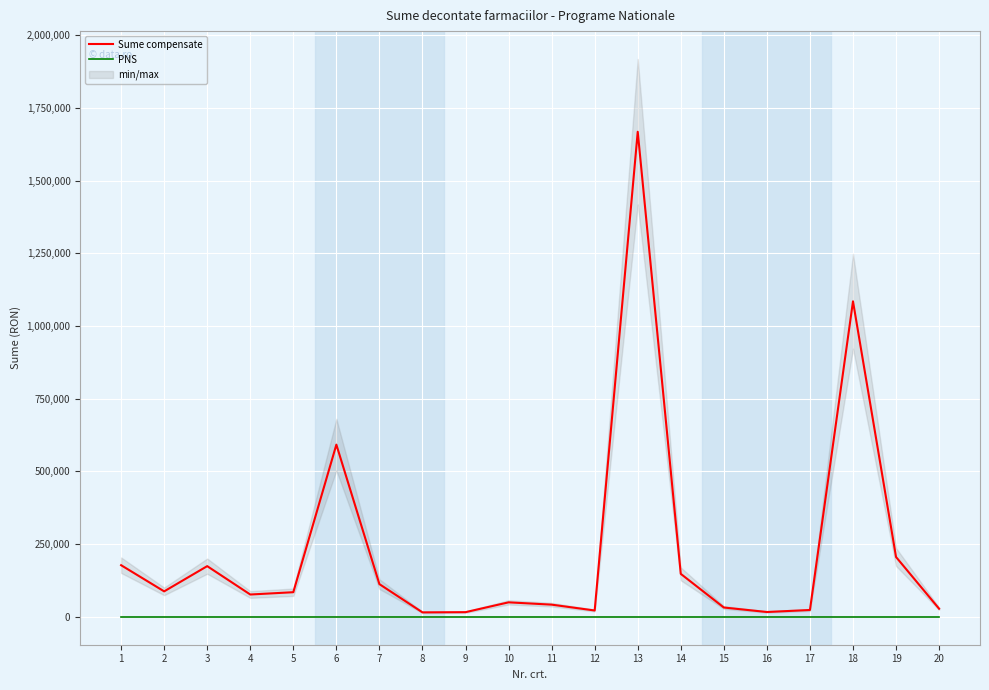

True or false: PNS and Sume compensate cross at least once.

False